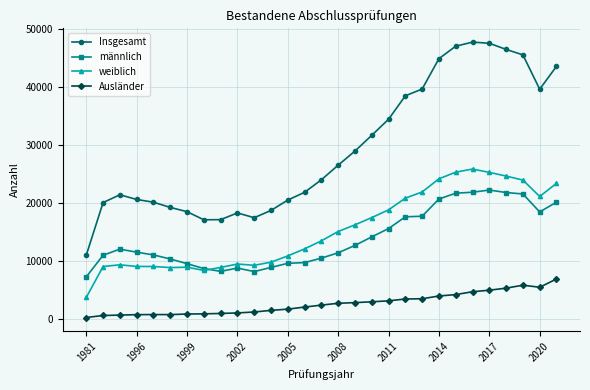

Rank the series by their maximum value, from lowest to highest.

Ausländer, männlich, weiblich, Insgesamt